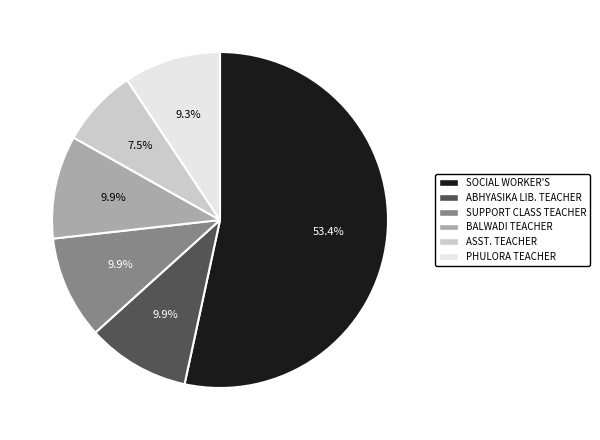

The BALWADI TEACHER slice represents 4% of the pie. True or false?

False